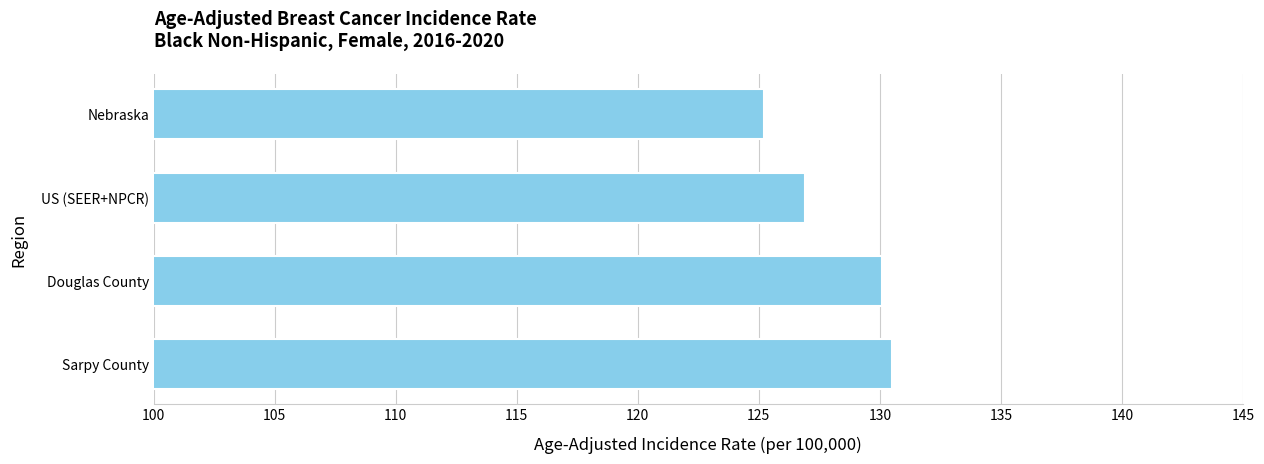

What is the sum of all values?

512.7